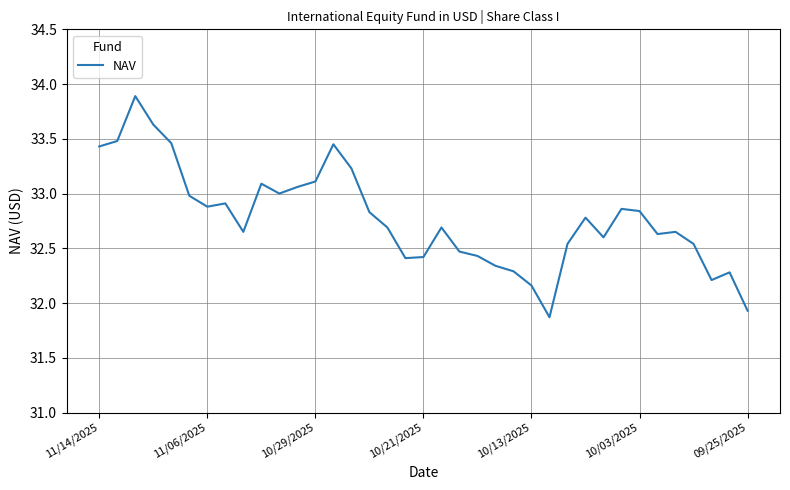

What is the difference between the maximum and minimum values?

2.0